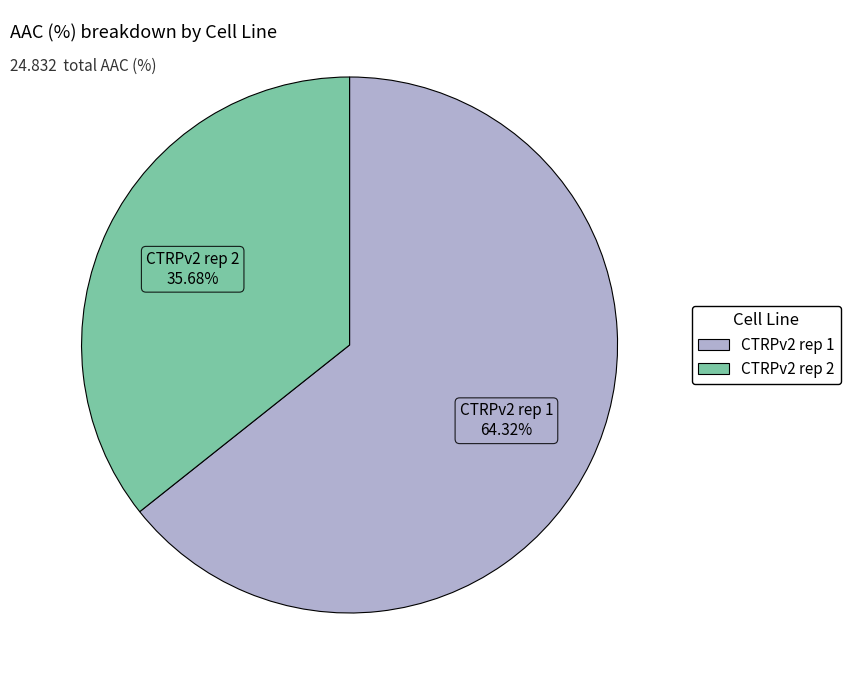

What percentage is NOT represented by CTRPv2 rep 1?

35.7%